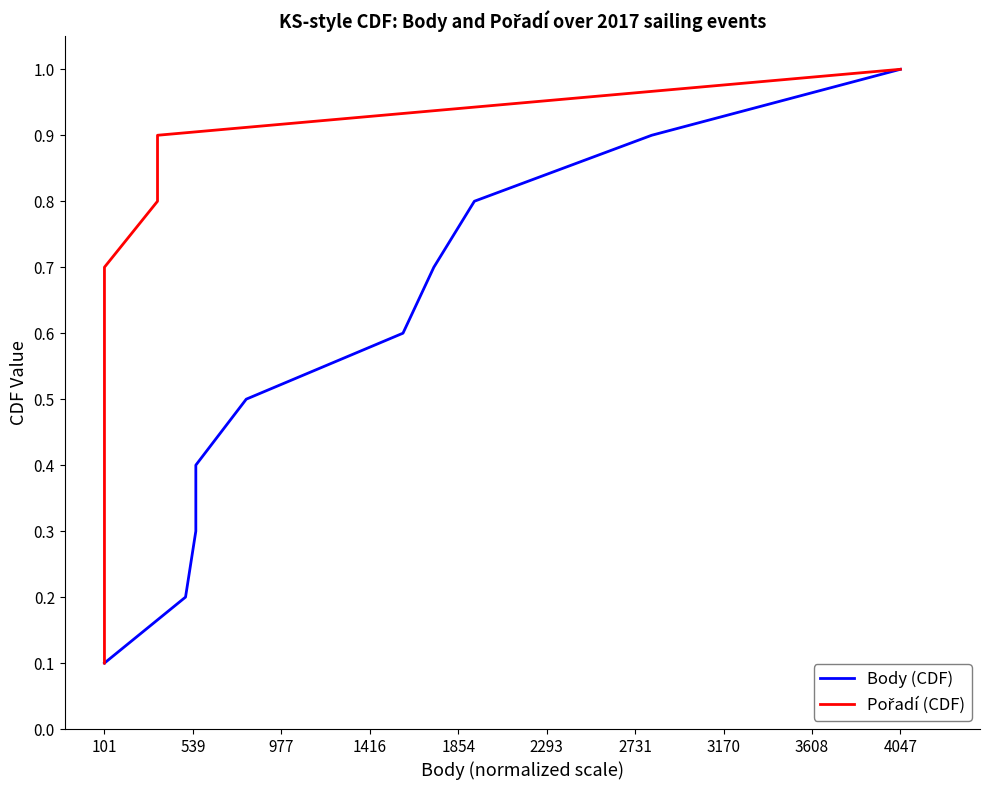

What is the total value across all series at 539?

0.4